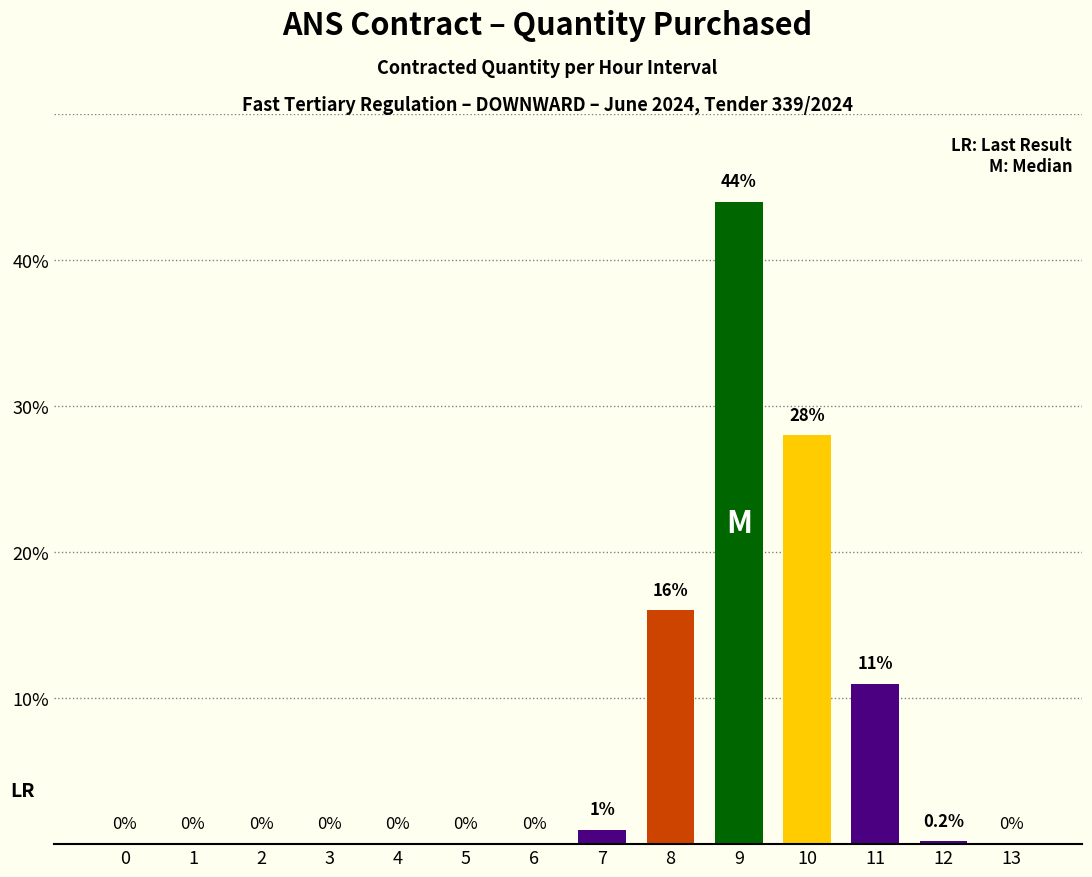

Which has a higher value, 7 or 5?

7